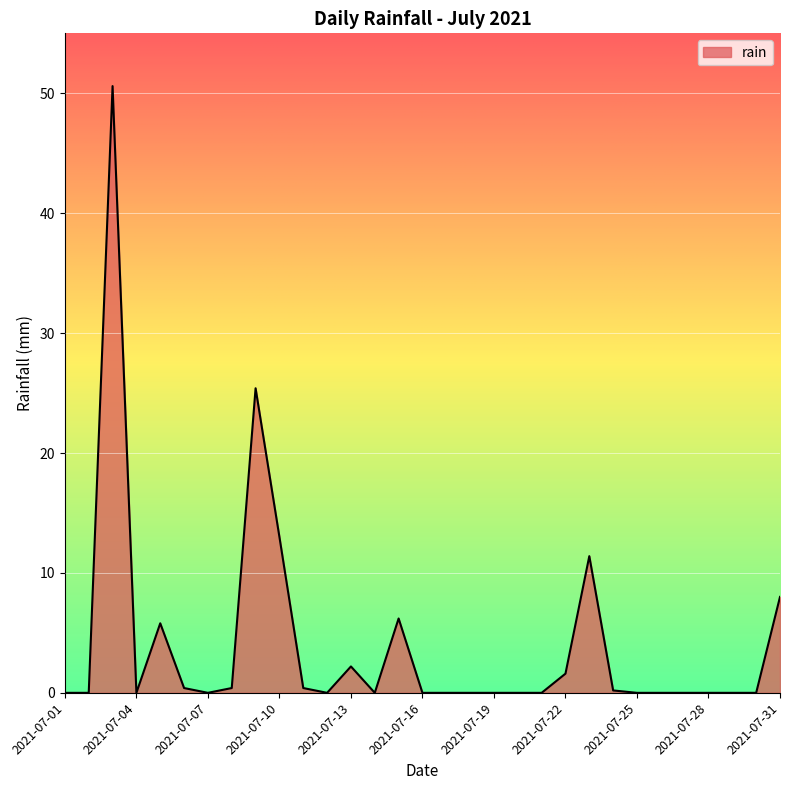

What is the greatest value displayed?

50.6